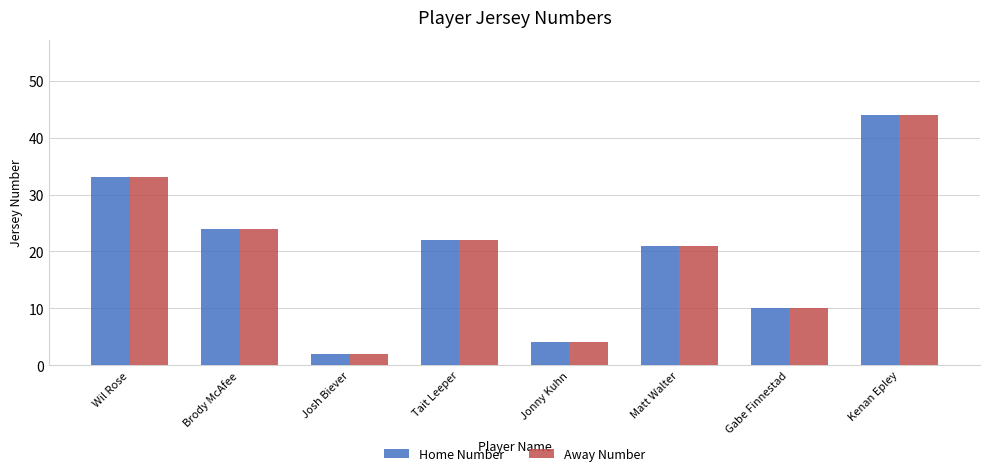

Are the bars grouped side by side (vs. stacked)?

Yes